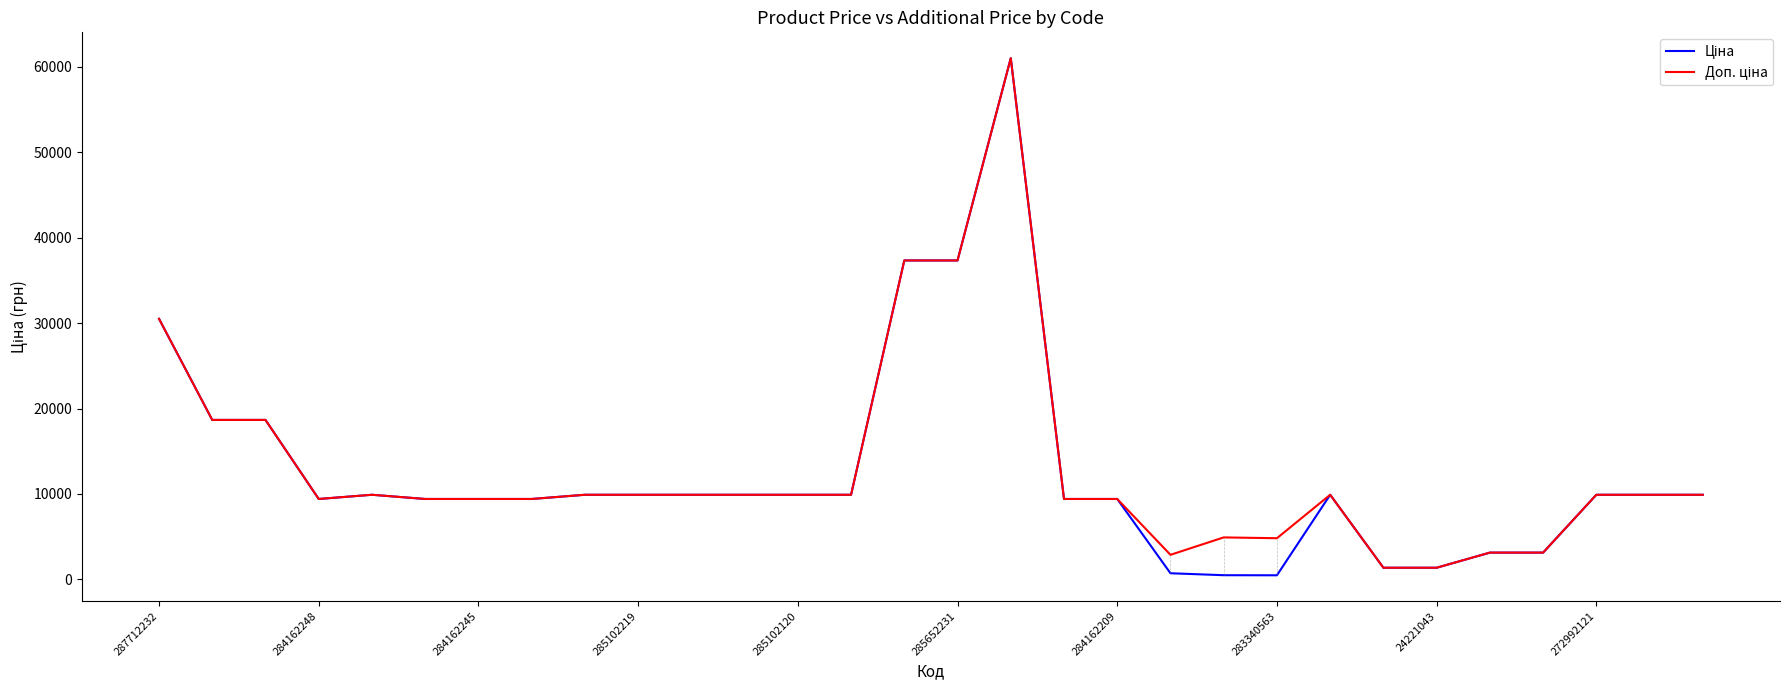

How many series are shown in this chart?

2